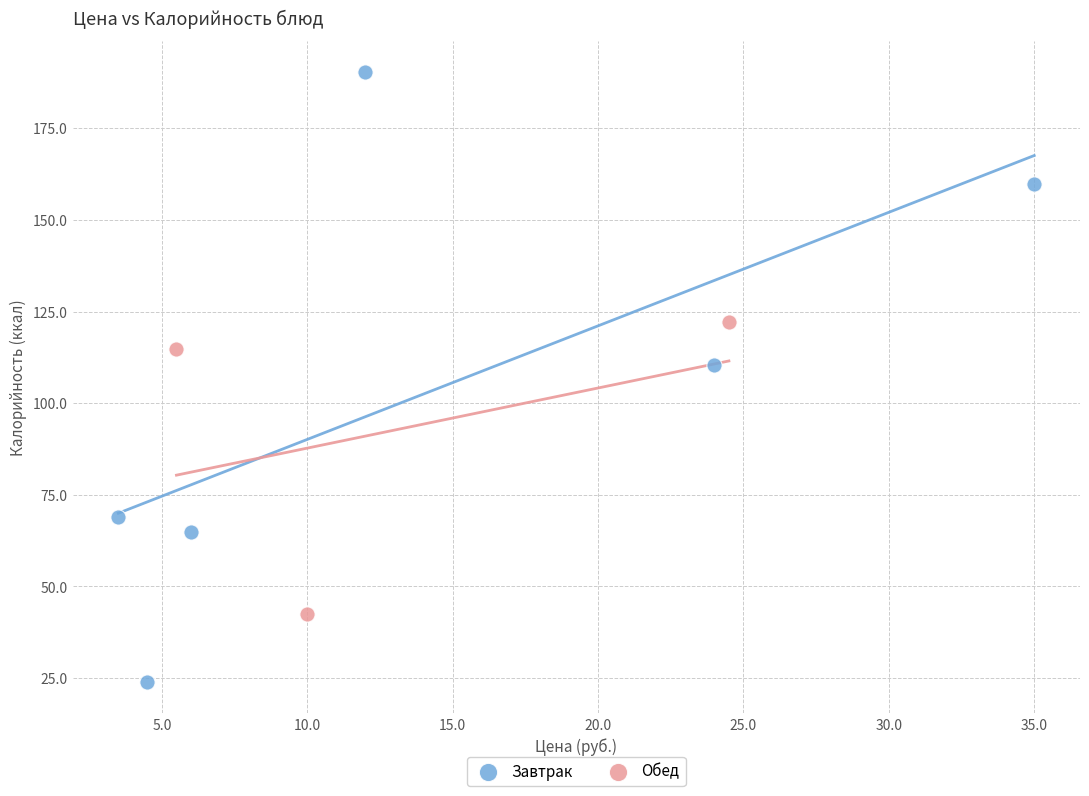

Which series reaches the maximum Y coordinate?

Завтрак